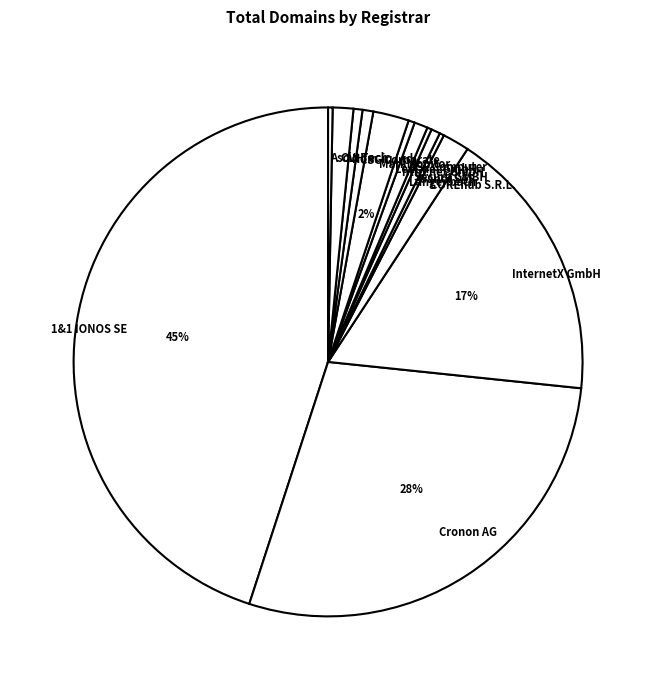

To the nearest percent, what is the difference between the largest and smallest slice percentages?

45%